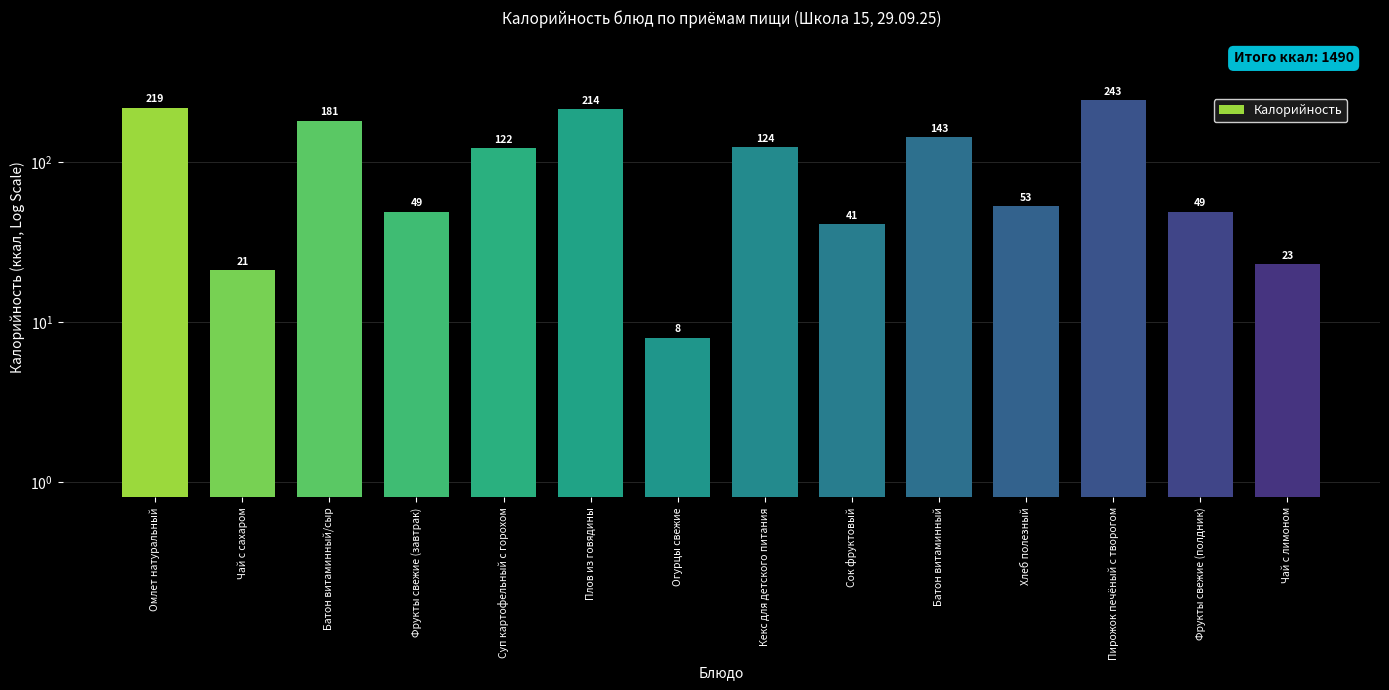

Reading left to right, extract all data points from this chart.

219	21	181	49	122	214	8	124	41	143	53	243	49	23